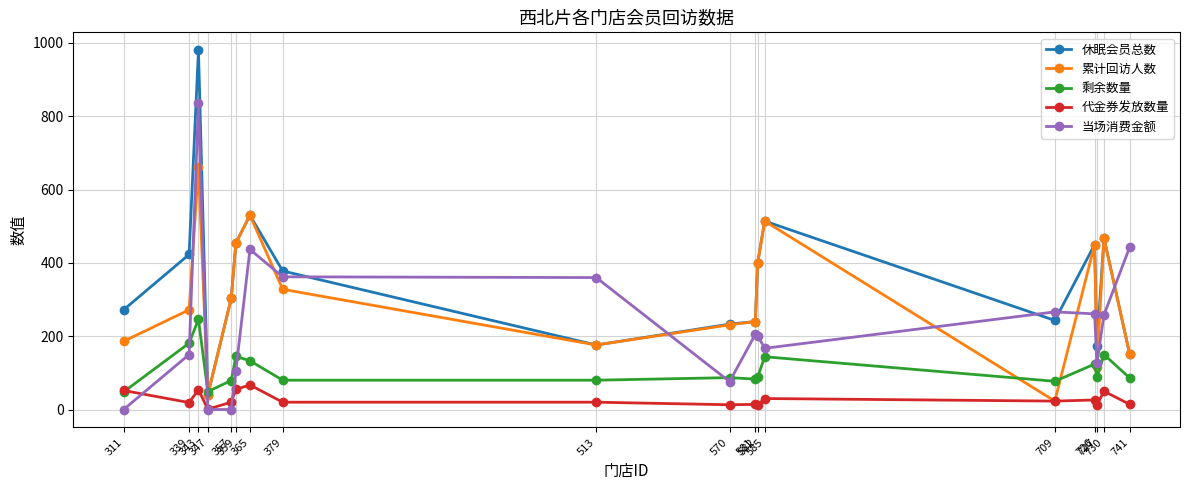

Rank the series by their maximum value, from highest to lowest.

休眠会员总数, 当场消费金额, 累计回访人数, 剩余数量, 代金券发放数量